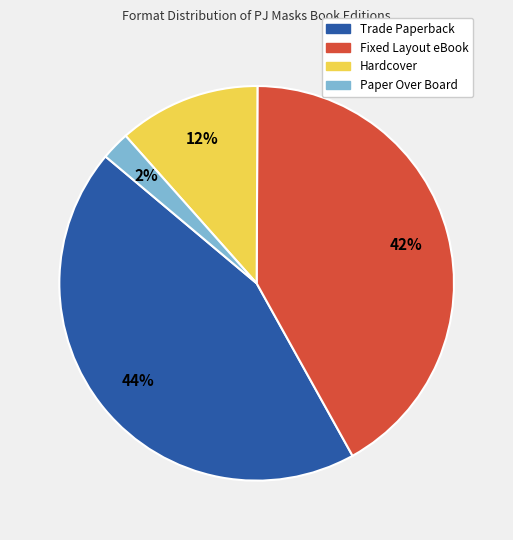

Which category has the biggest portion of the pie?

Trade Paperback